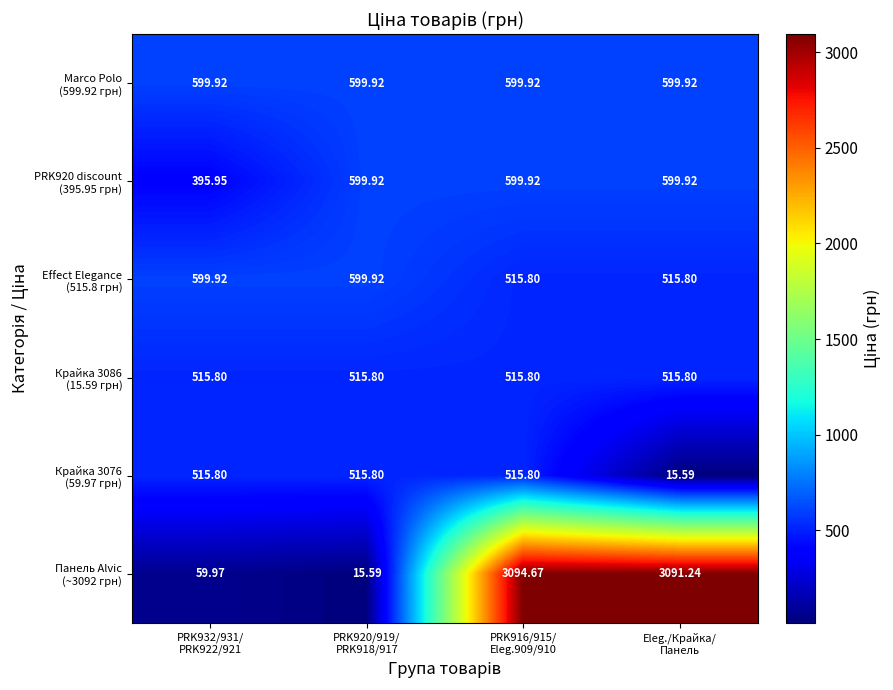

At which category is the sum across all series the highest?

PRK916/915/
Eleg.909/910